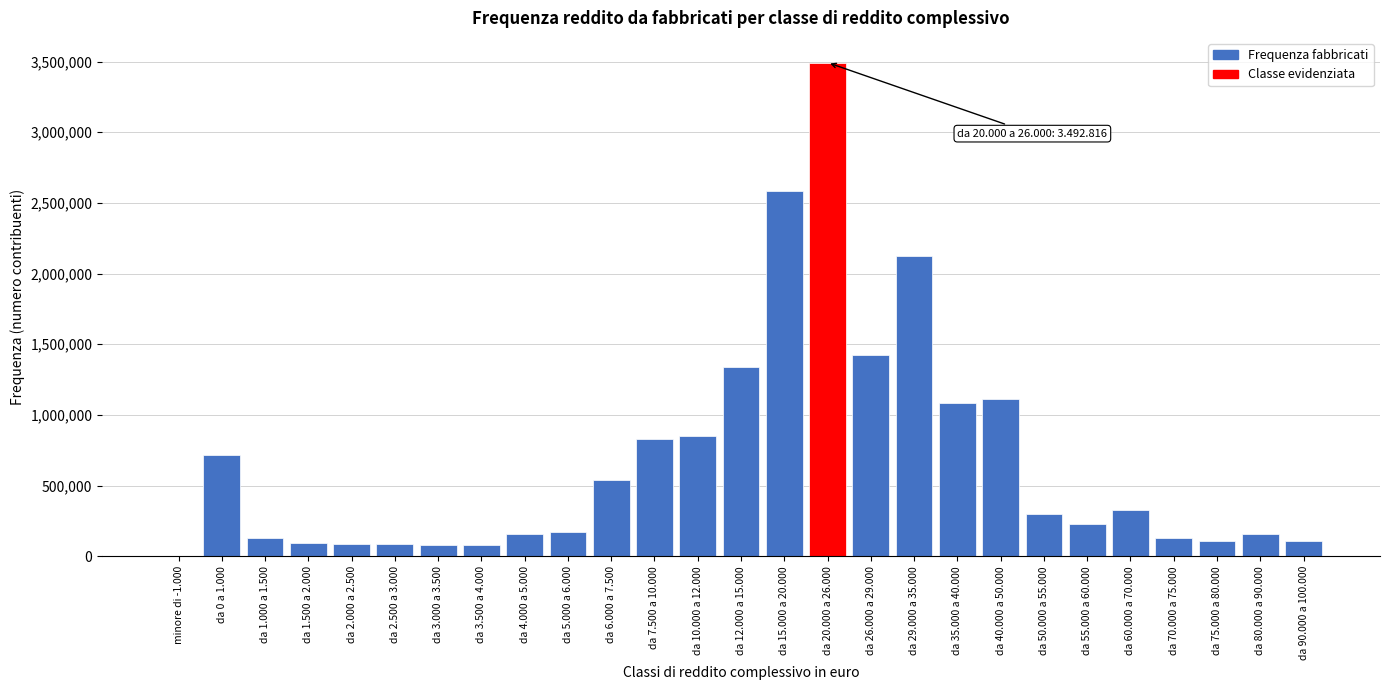

What is the sum of all values?

18364814